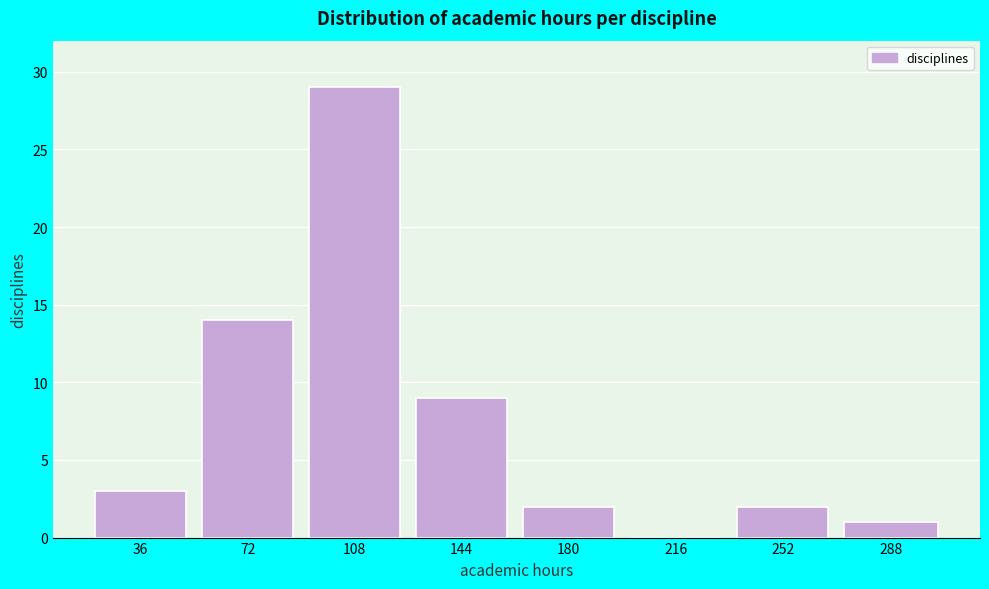

Reading left to right, transcribe all the data shown in this chart.

36=3	72=14	108=29	144=9	180=2	216=0	252=2	288=1